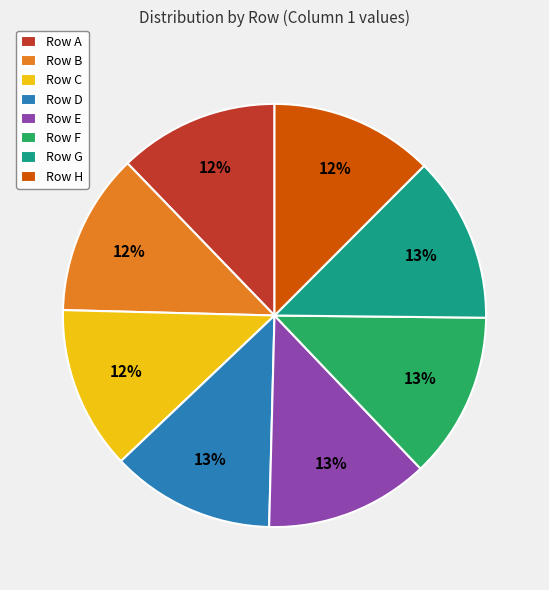

Do Row A and Row G together represent more than half of the pie?

No